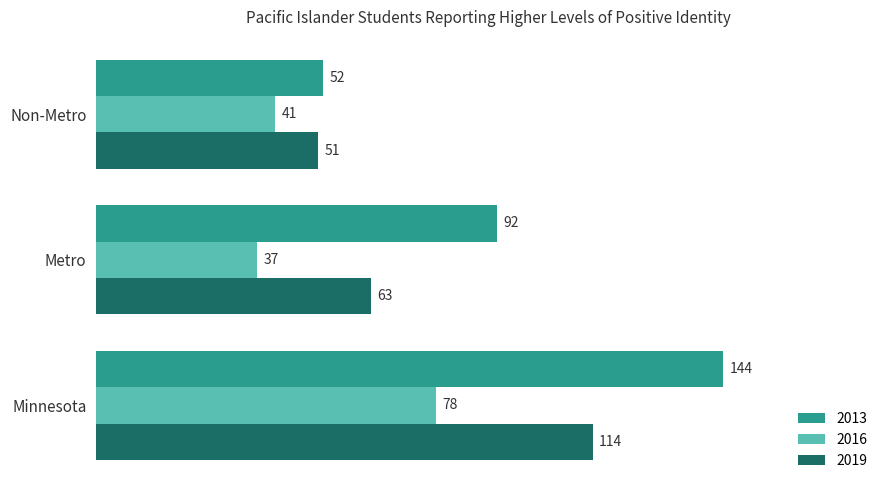

Rank the series by their average value, from highest to lowest.

2013, 2019, 2016